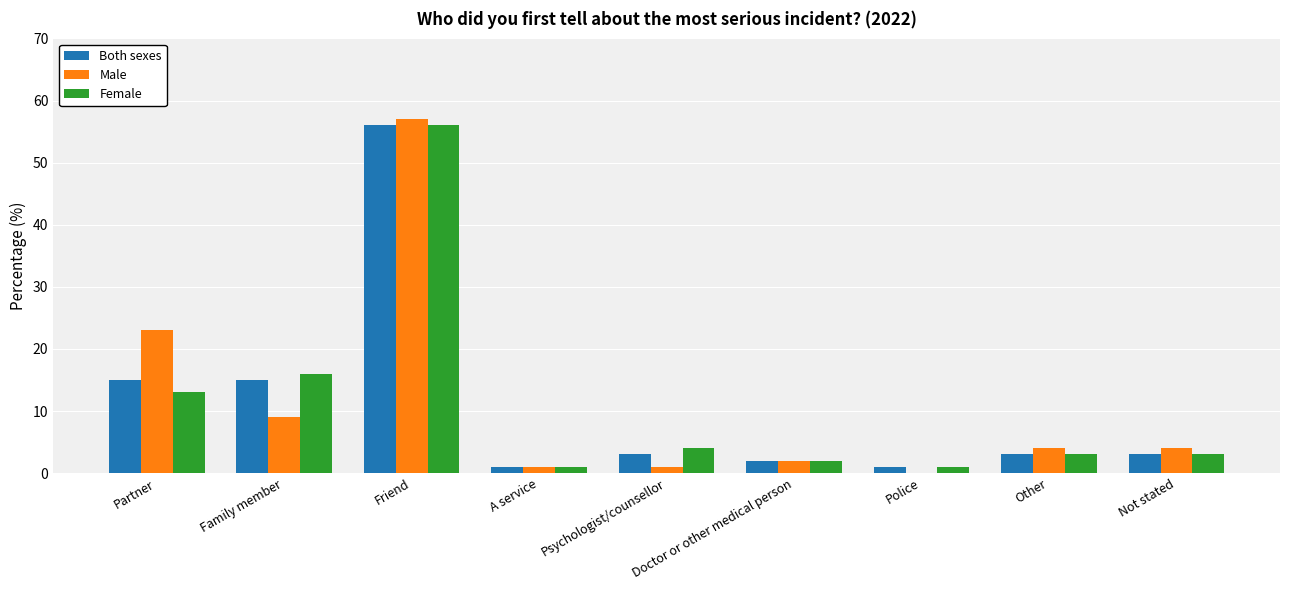

Count the number of data series in this chart.

3